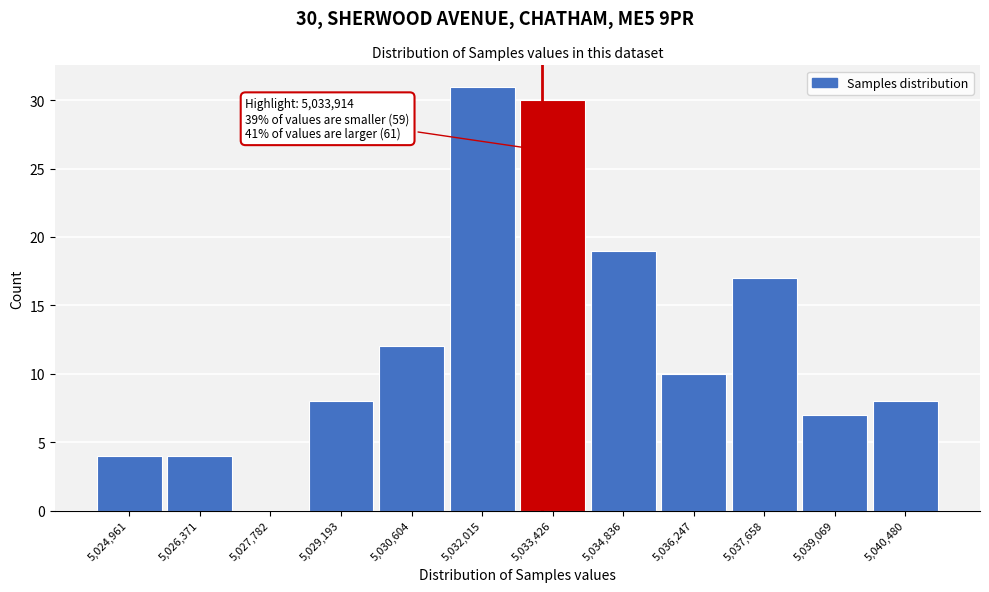

Reading right to left, what are all the values shown in this chart?

5,040,480=8	5,039,069=7	5,037,658=17	5,036,247=10	5,034,836=19	5,033,426=30	5,032,015=31	5,030,604=12	5,029,193=8	5,027,782=0	5,026,371=4	5,024,961=4